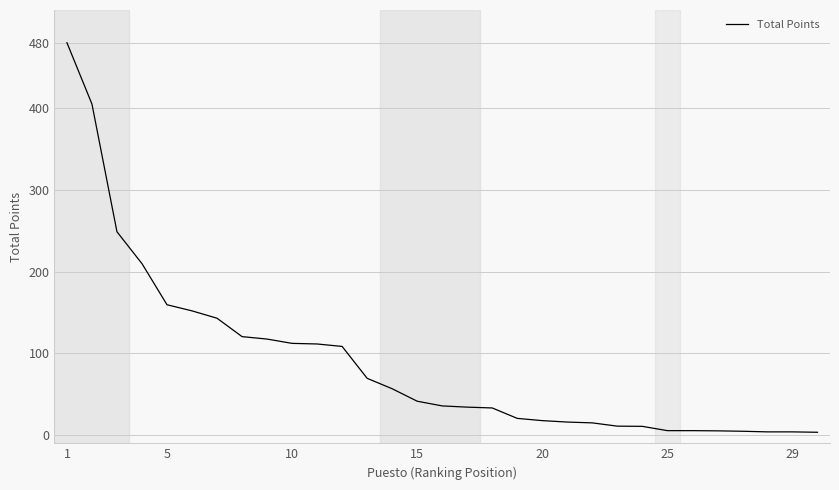

What is the greatest value displayed?

480.0